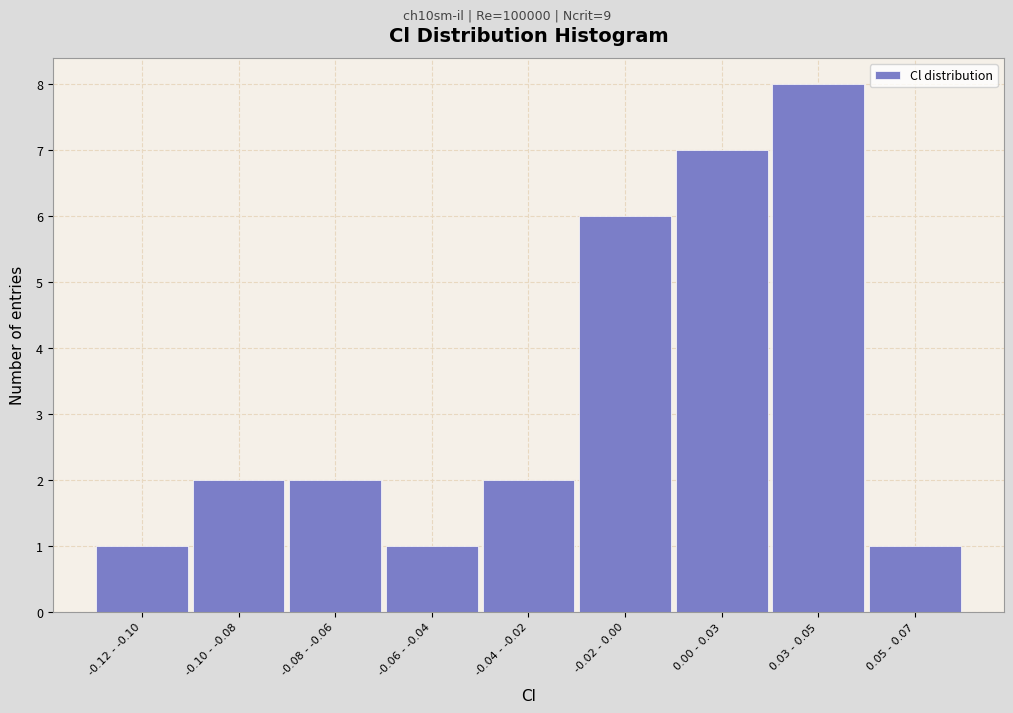

Reading right to left, extract all data points from this chart.

1	8	7	6	2	1	2	2	1